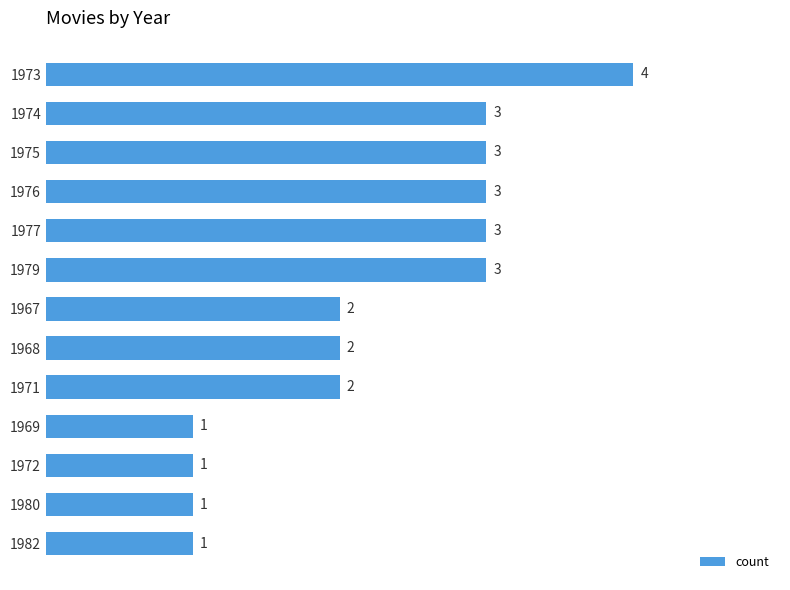

Count the values in the range 1 to 3.

12